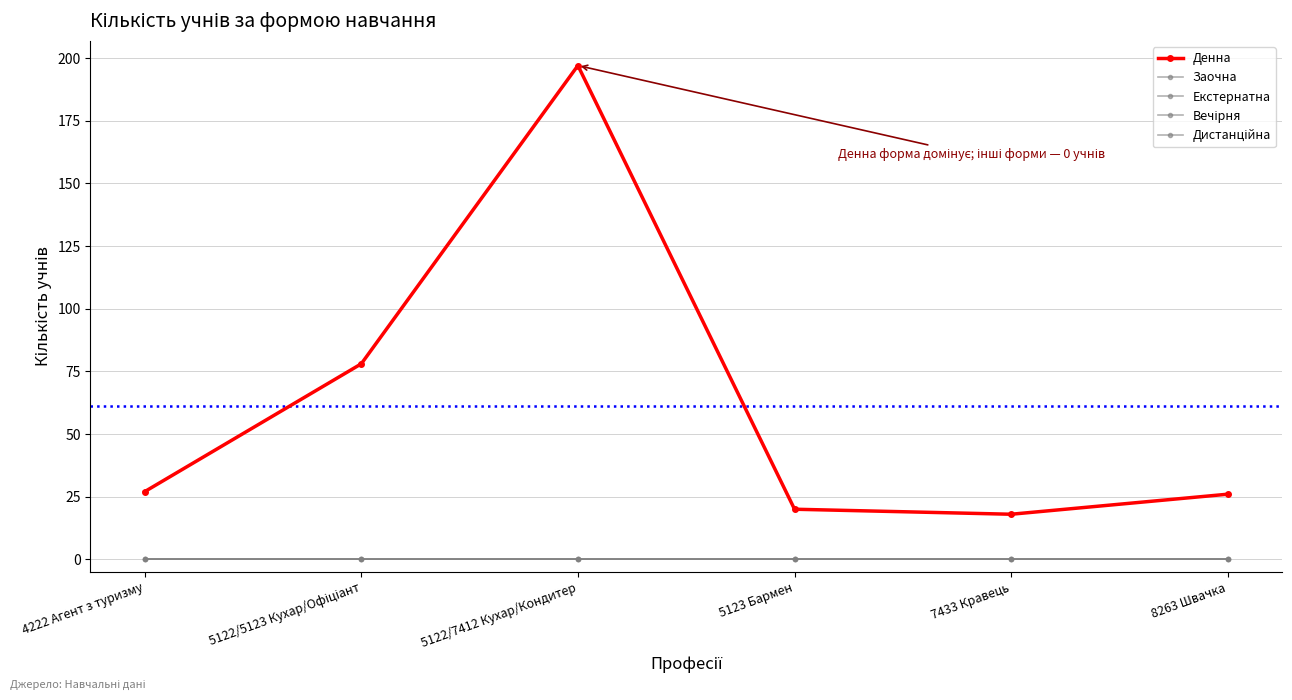

Reading right to left, transcribe all the data shown in this chart.

Денна: 8263 Швачка=26	7433 Кравець=18	5123 Бармен=20	5122/7412 Кухар/Кондитер=197	5122/5123 Кухар/Офіціант=78	4222 Агент з туризму=27
Заочна: 8263 Швачка=0	7433 Кравець=0	5123 Бармен=0	5122/7412 Кухар/Кондитер=0	5122/5123 Кухар/Офіціант=0	4222 Агент з туризму=0
Екстернатна: 8263 Швачка=0	7433 Кравець=0	5123 Бармен=0	5122/7412 Кухар/Кондитер=0	5122/5123 Кухар/Офіціант=0	4222 Агент з туризму=0
Вечірня: 8263 Швачка=0	7433 Кравець=0	5123 Бармен=0	5122/7412 Кухар/Кондитер=0	5122/5123 Кухар/Офіціант=0	4222 Агент з туризму=0
Дистанційна: 8263 Швачка=0	7433 Кравець=0	5123 Бармен=0	5122/7412 Кухар/Кондитер=0	5122/5123 Кухар/Офіціант=0	4222 Агент з туризму=0